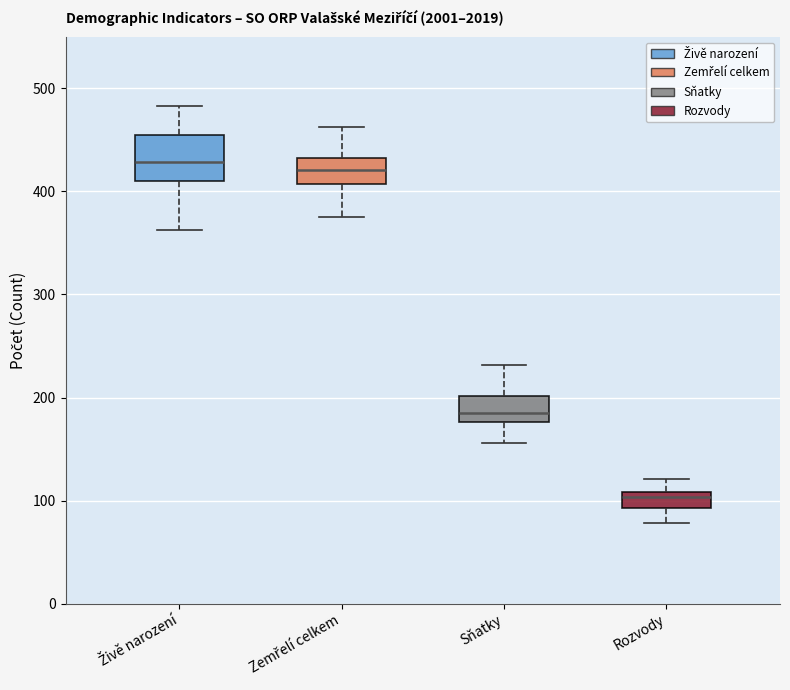

Which box's median line is the lowest?

Rozvody